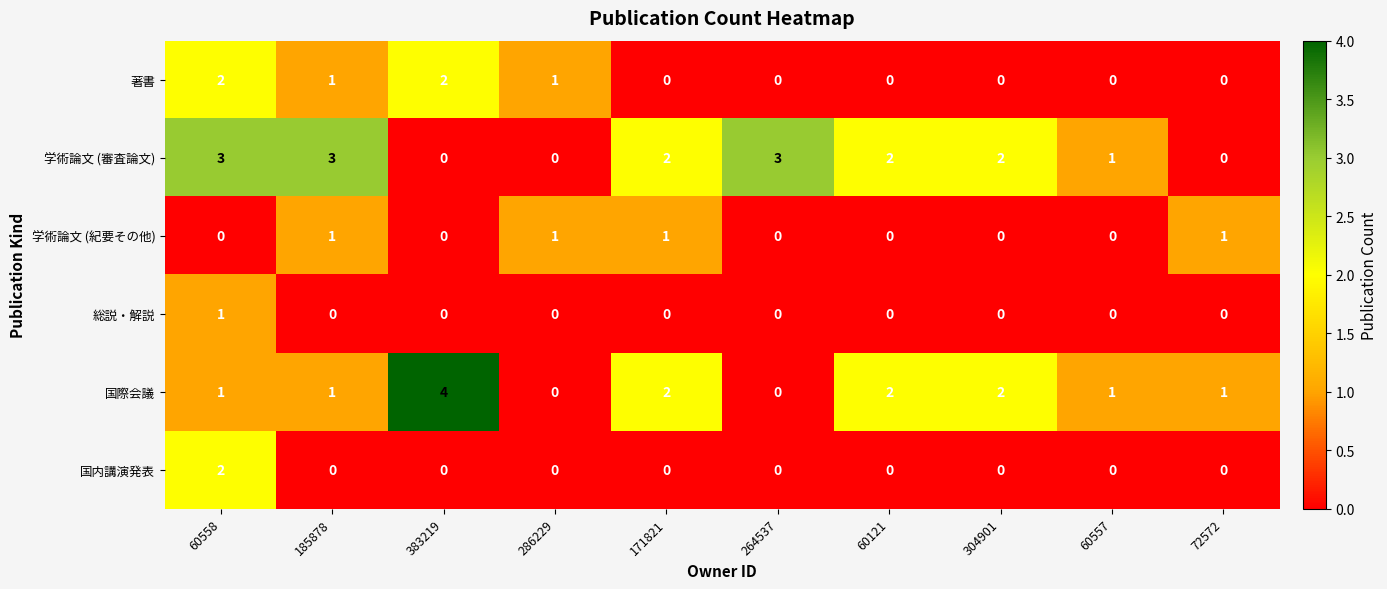

The 国内講演発表 series shows -1 at 60121. True or false?

False